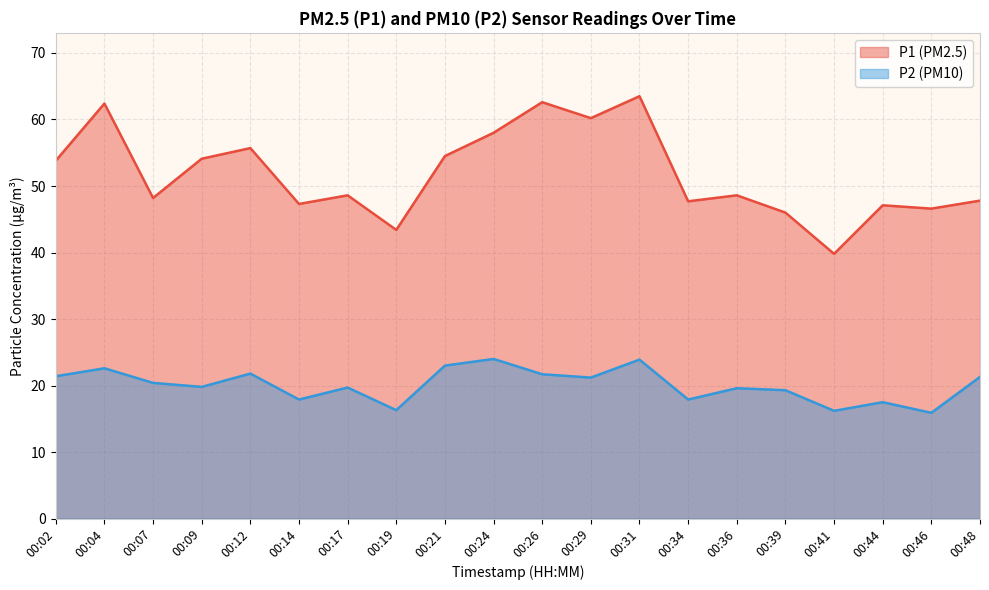

What is the highest value of the P2 series?

24.0